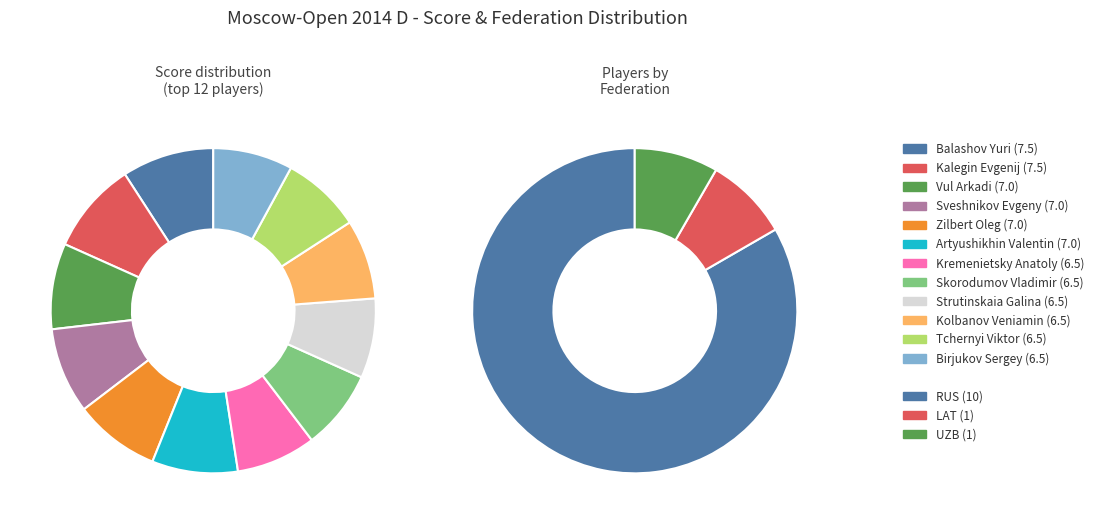

Do Zilbert Oleg and Kalegin Evgenij together represent more than half of the pie?

No